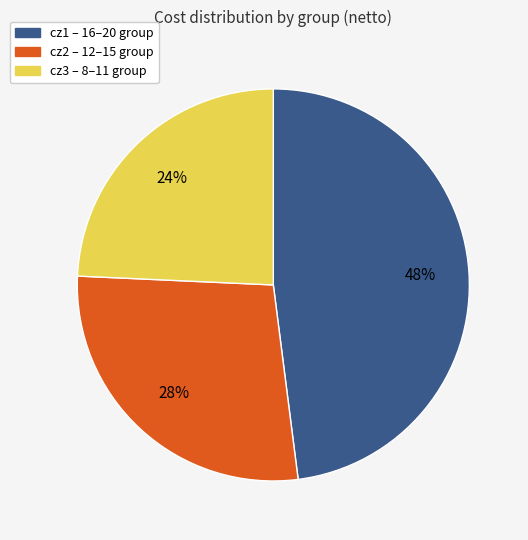

Which has a higher value, cz1 or cz3?

cz1